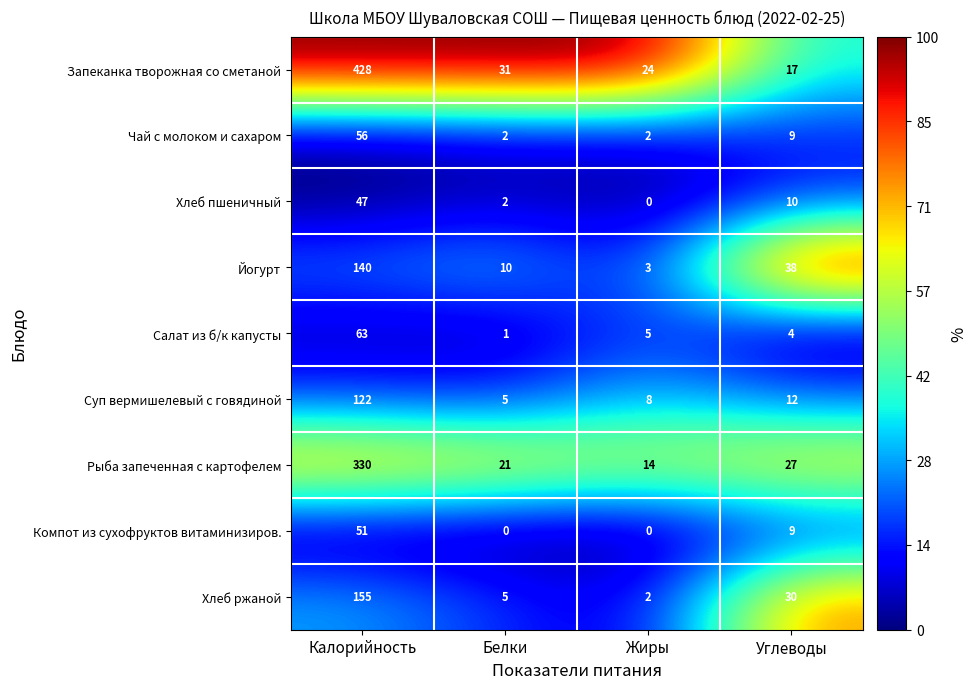

The Рыба запеченная с картофелем series shows 14 at Жиры. True or false?

True